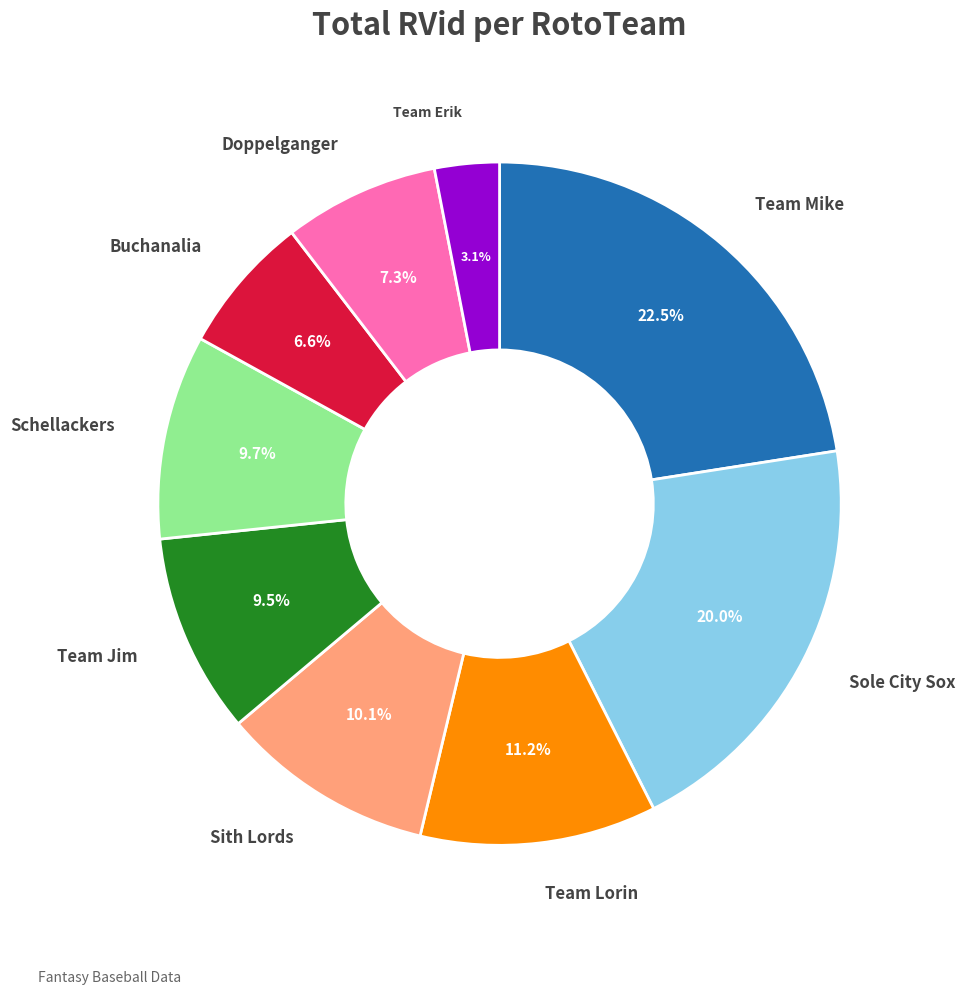

The Team Lorin slice represents 18% of the pie. True or false?

False